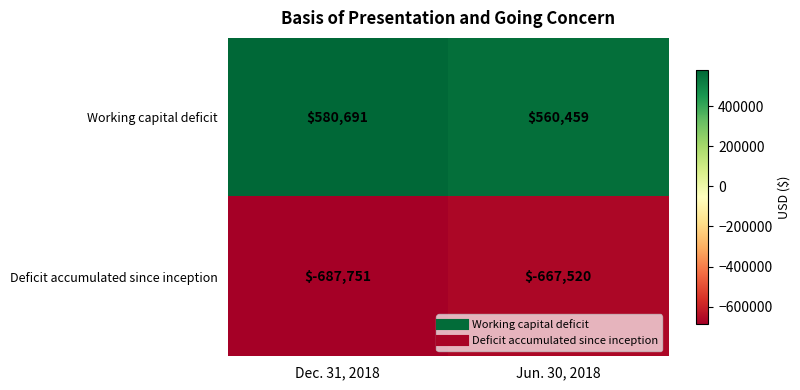

What is the difference between the Deficit accumulated since inception values at Jun. 30, 2018 and Dec. 31, 2018?

20231